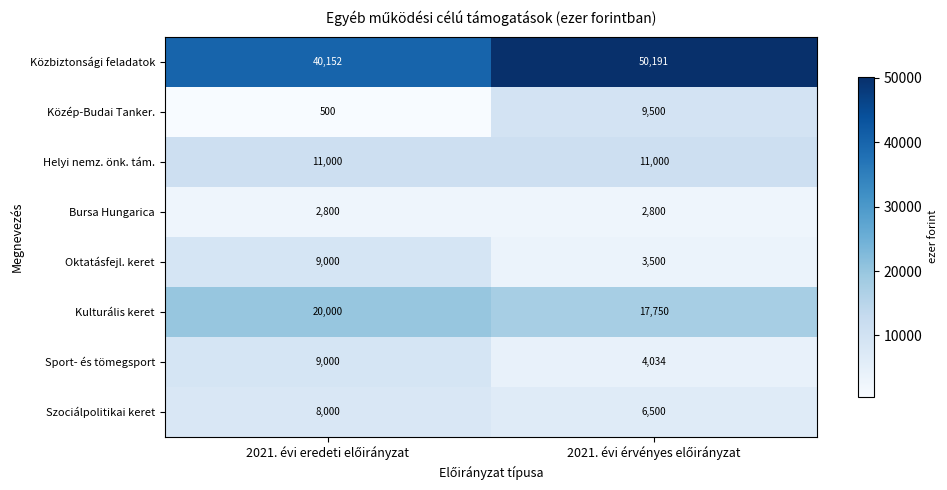

Which series has the largest total across all categories?

Közbiztonsági feladatok